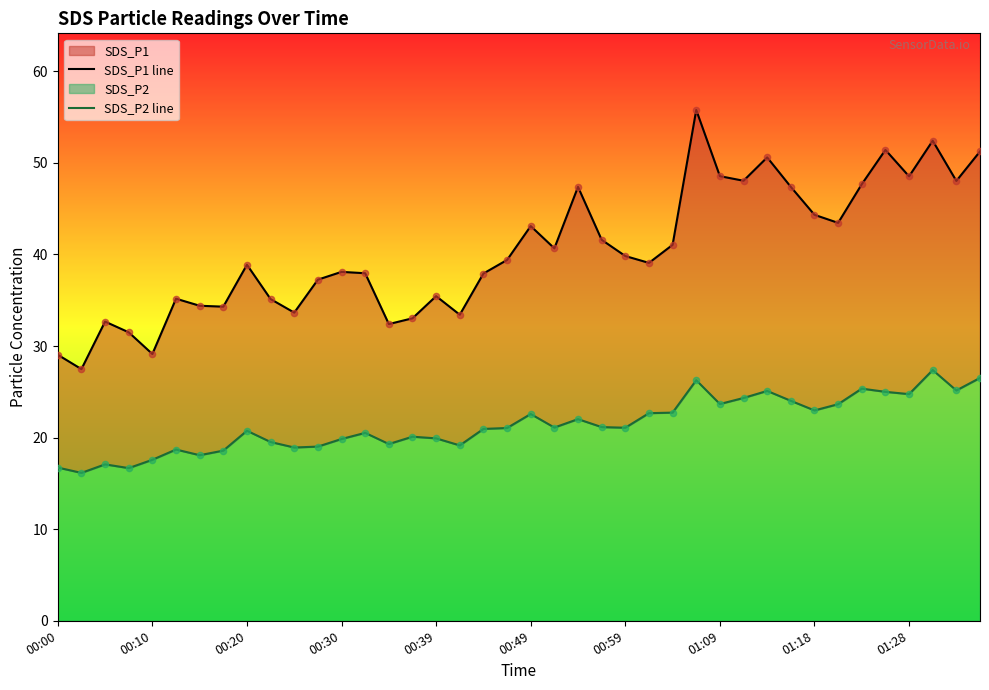

Is the value of SDS_P1 line at 00:30 greater than the value of SDS_P2 line at 39?

Yes